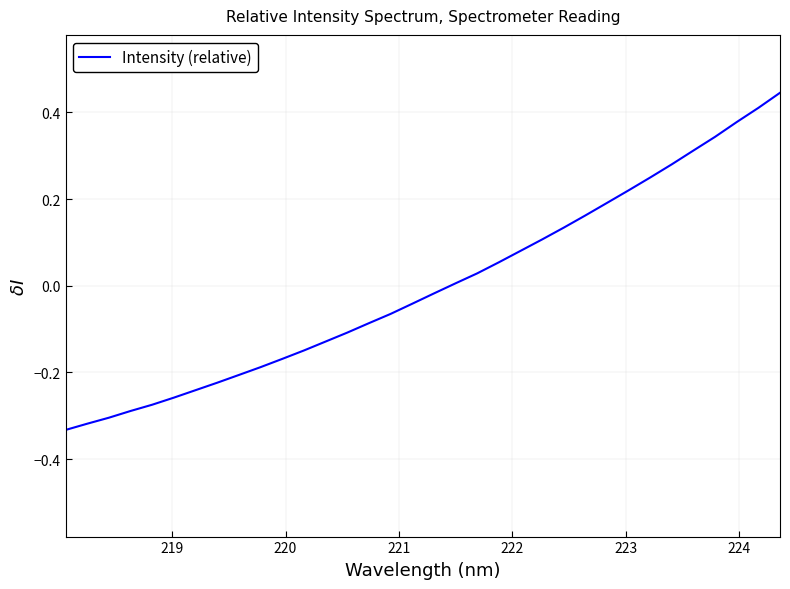

What is the greatest value displayed?

0.4